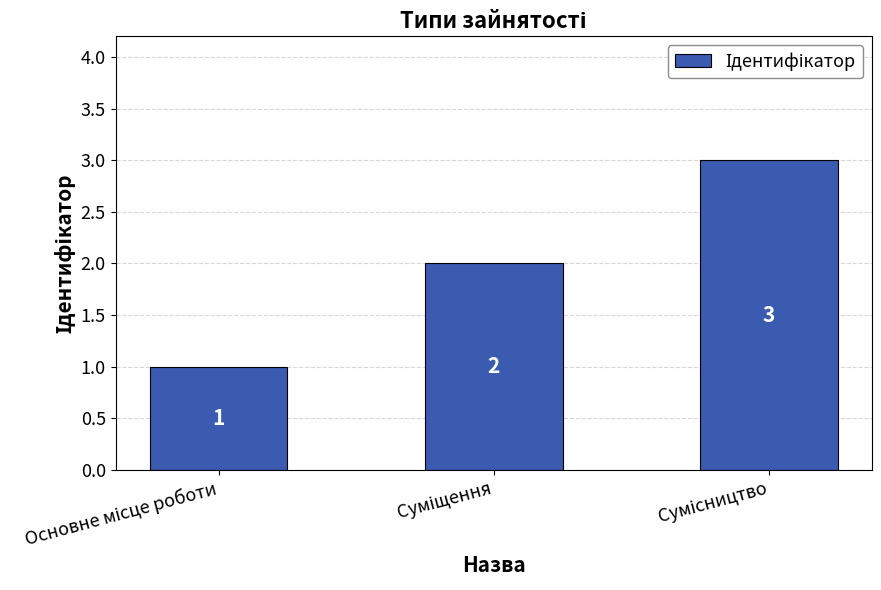

Count the values in the range 1 to 3.

3